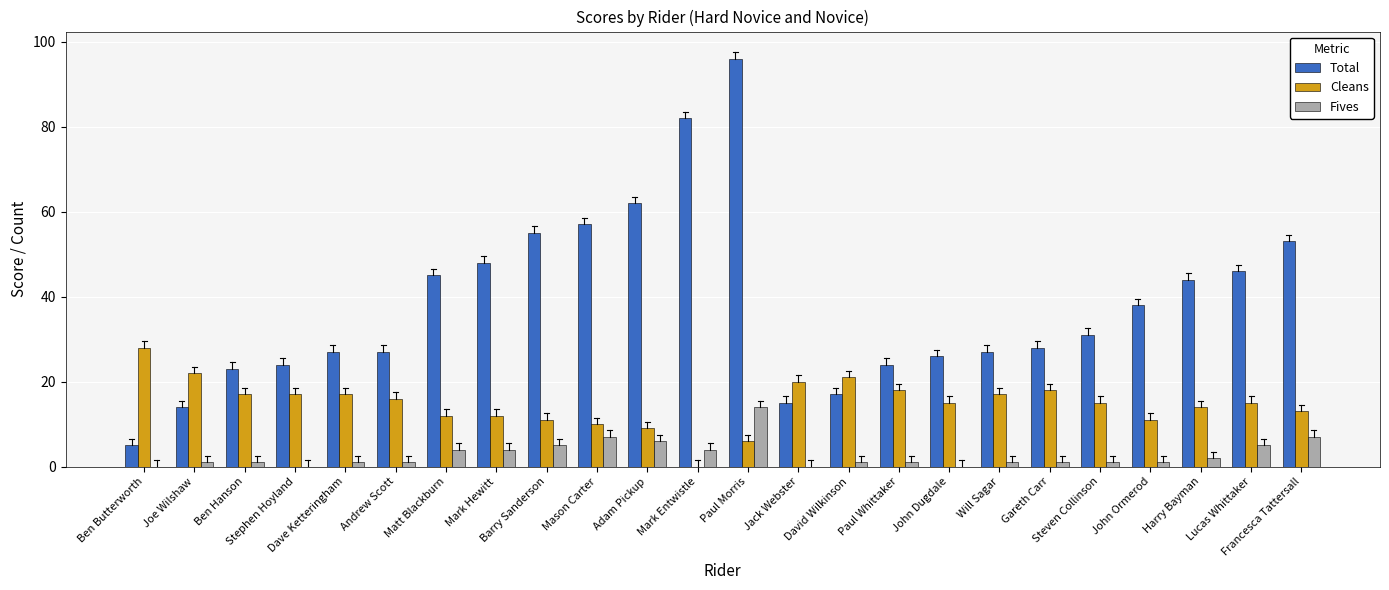

True or false: Total has a value of 68 at Lucas Whittaker.

False